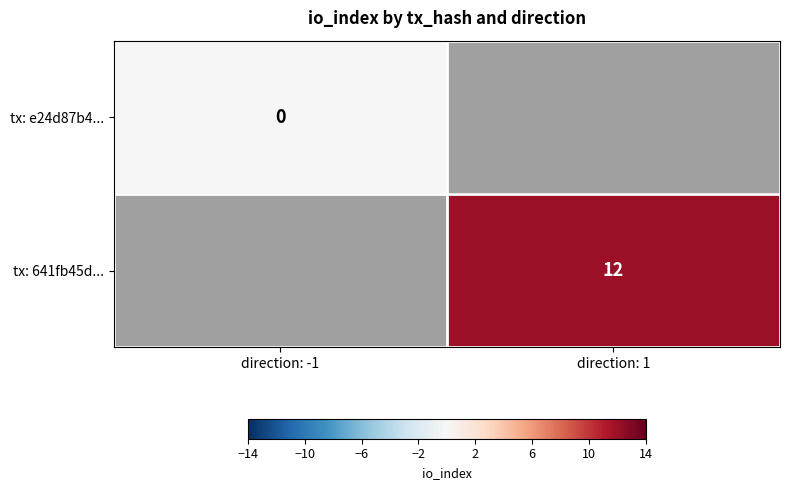

Which category has the lowest value in the tx: 641fb45d... series?

direction: -1